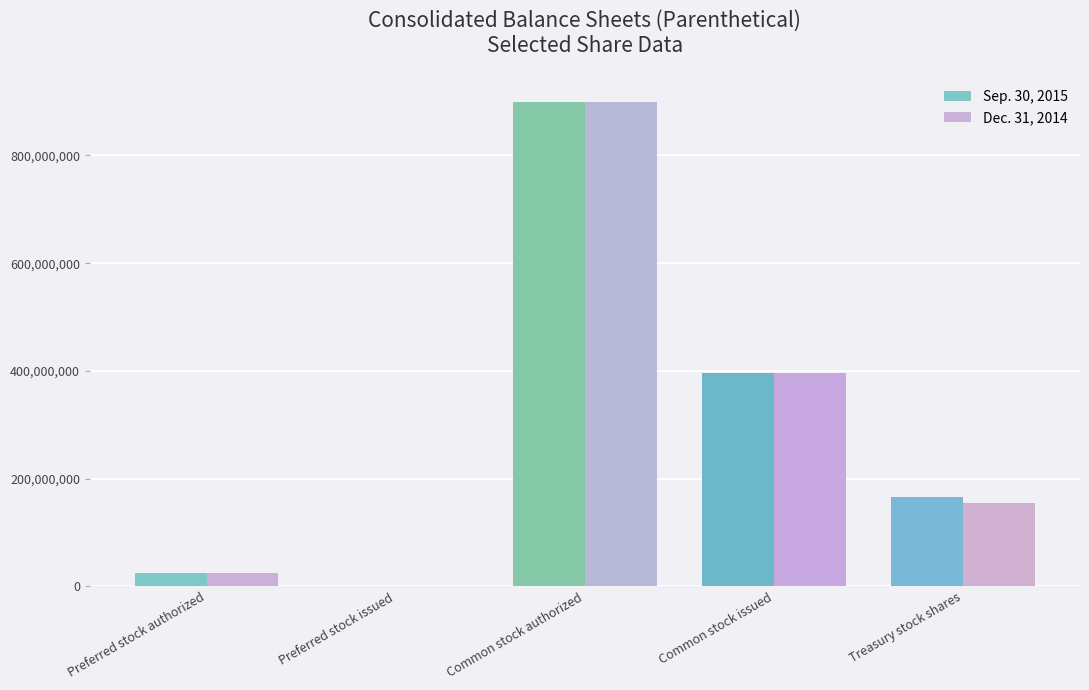

What is the average value of the Dec. 31, 2014 series?

295220000